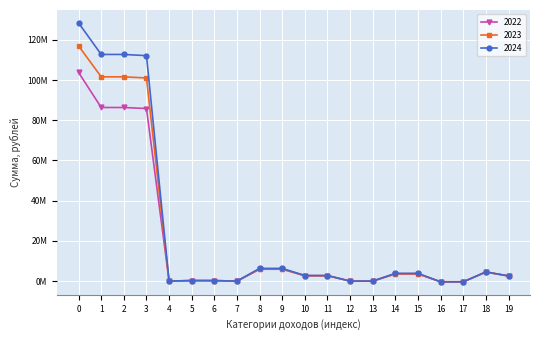

How many data points does each series have?

20